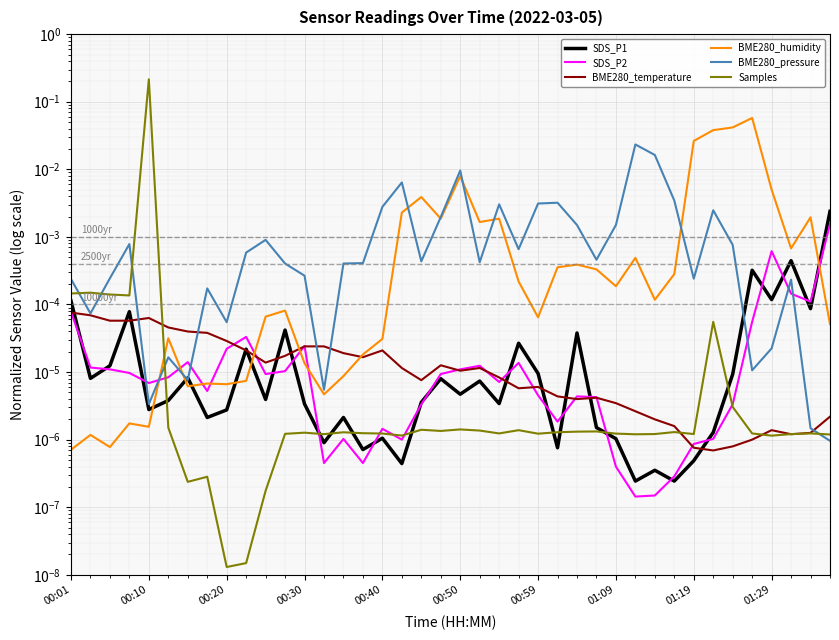

The BME280_pressure series shows 0.0 at 34. True or false?

True